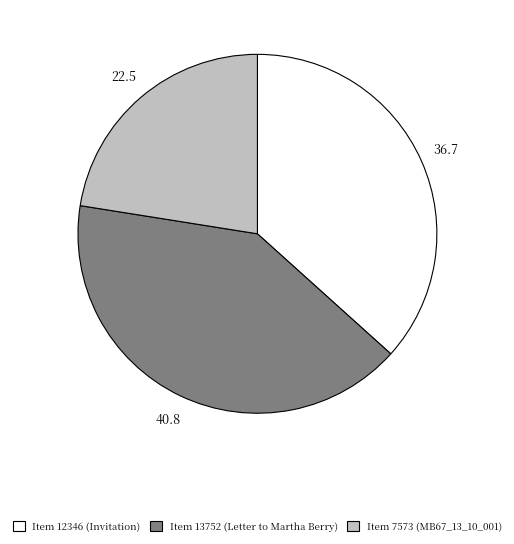

Is it true that Item 7573 (MB67_13_10_001) is 22% of the pie?

True